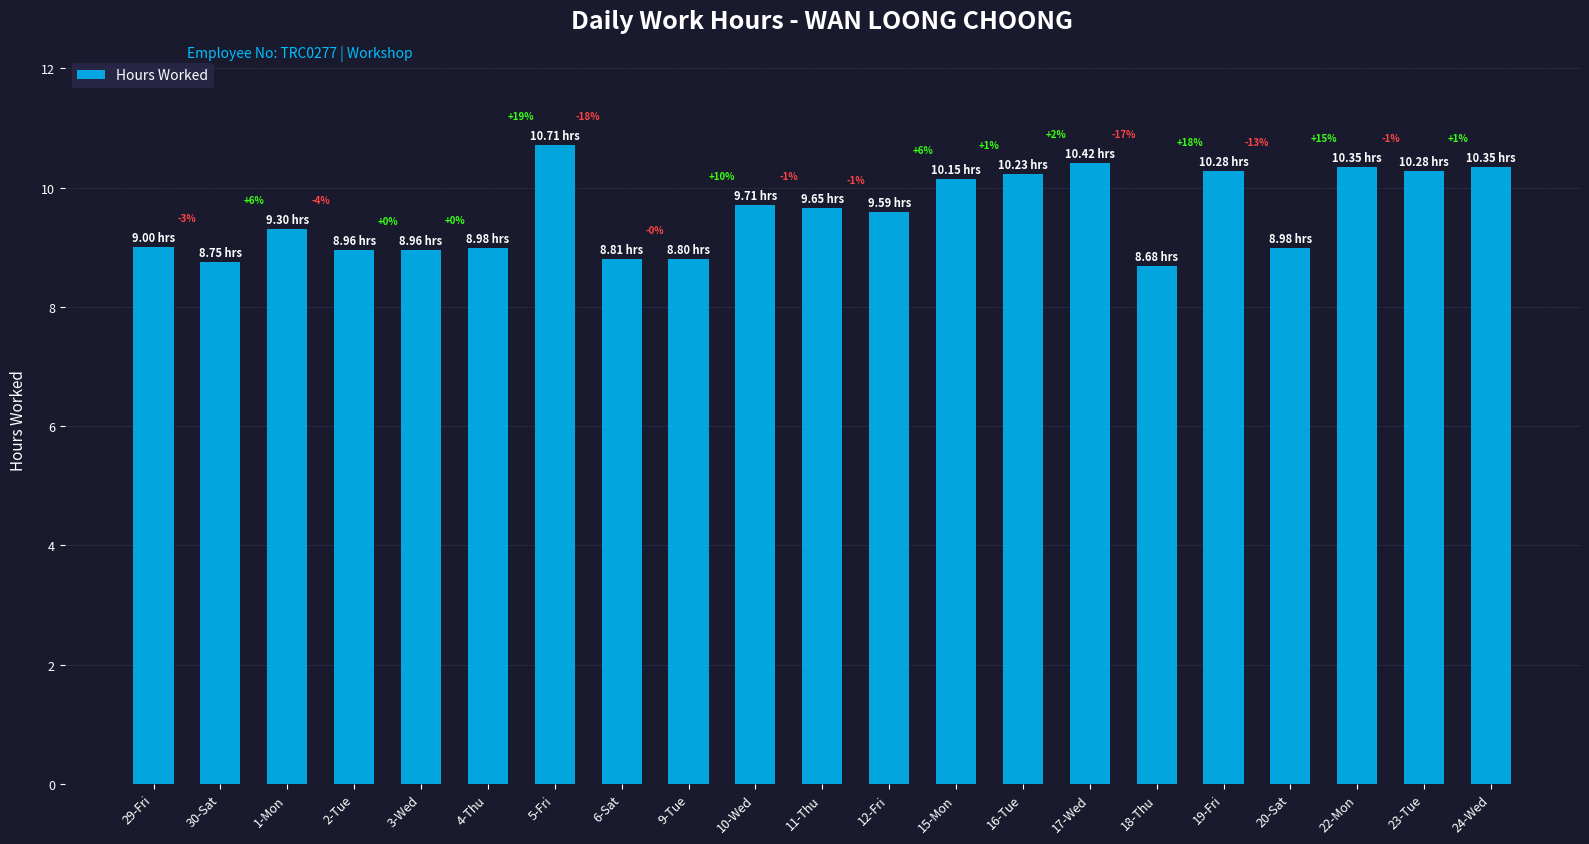

What is the change in value from 4-Thu to 18-Thu?

-0.3